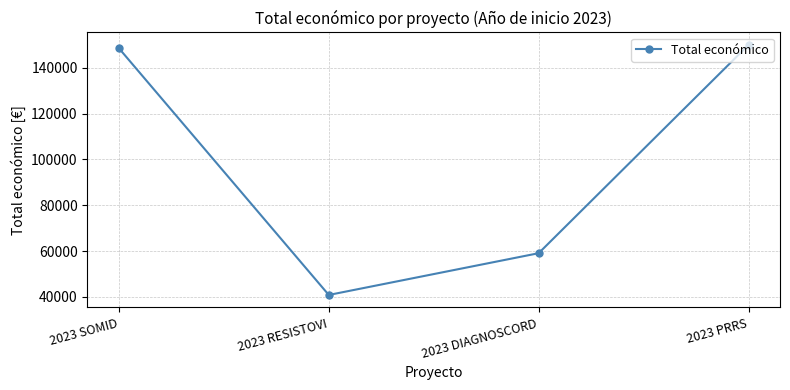

What is the difference between the values at 2023 SOMID and 2023 RESISTOVI?

107658